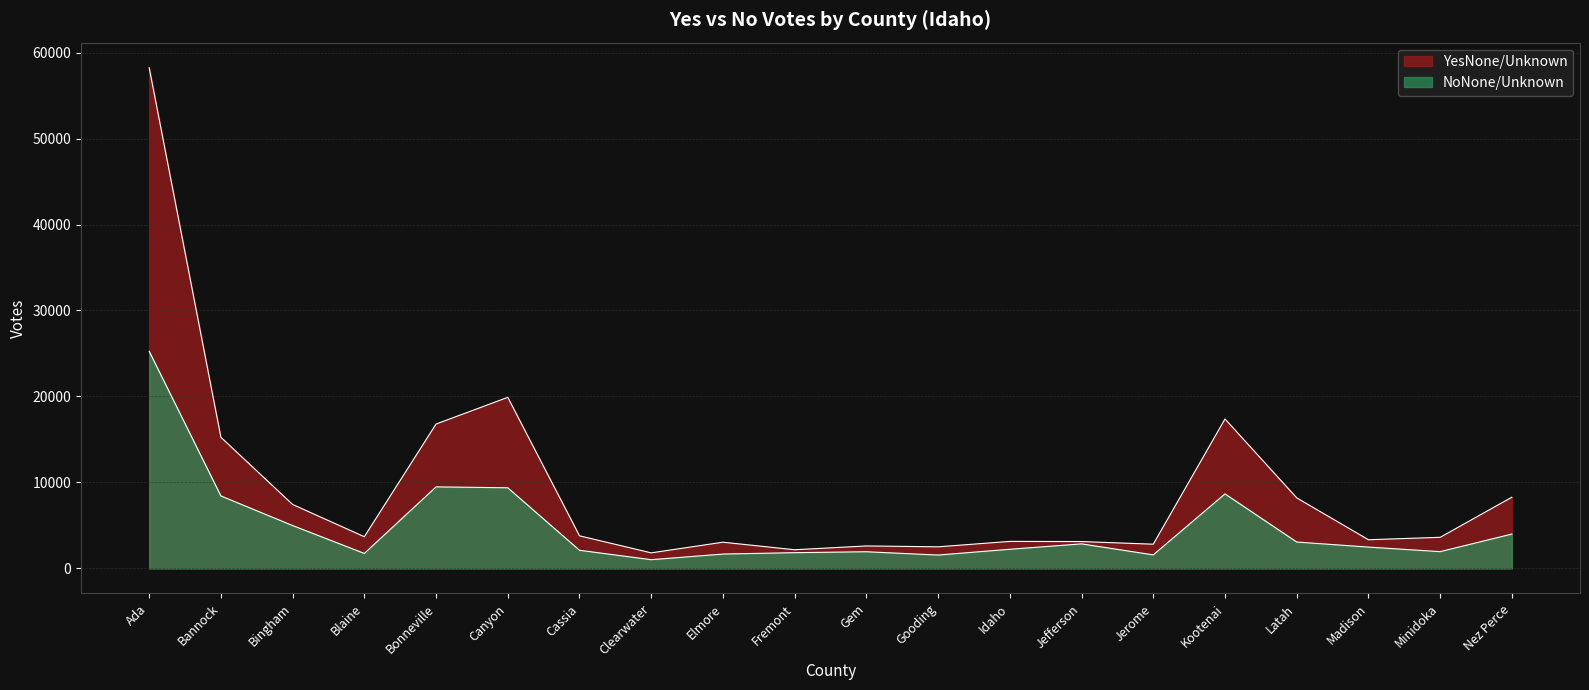

How many data points does each series have?

20